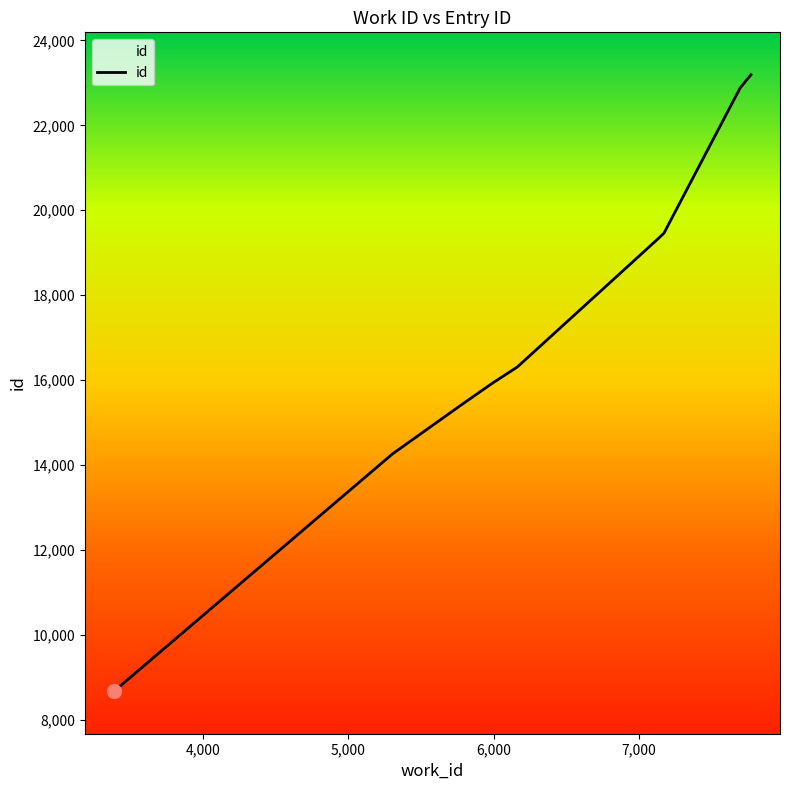

What is the minimum value shown in the chart?

8670